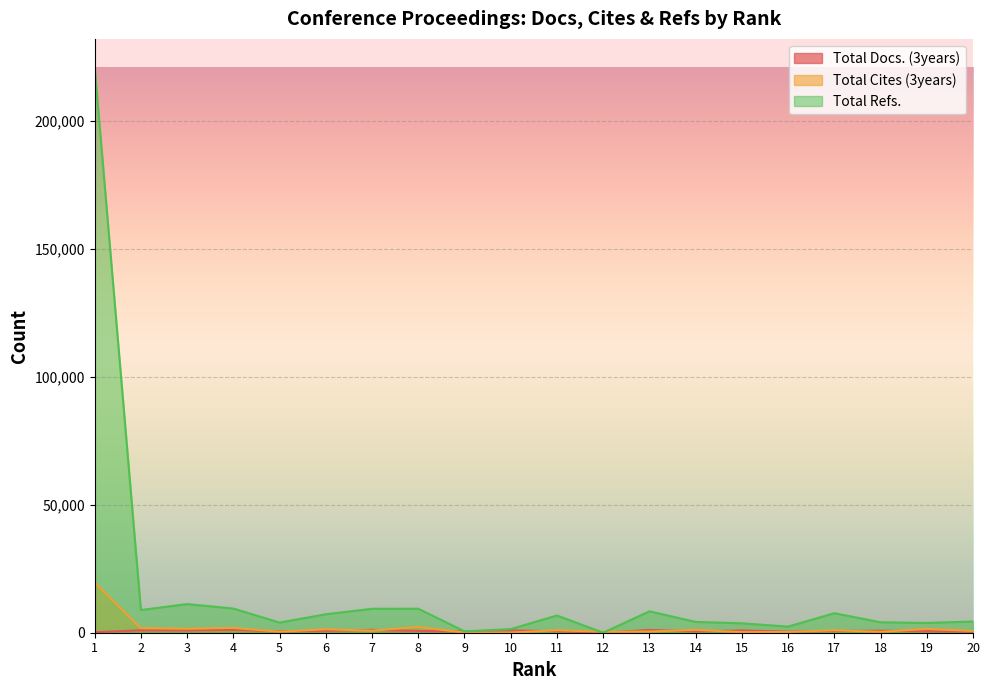

How many interior local peaks does the Total Refs. series have?

5